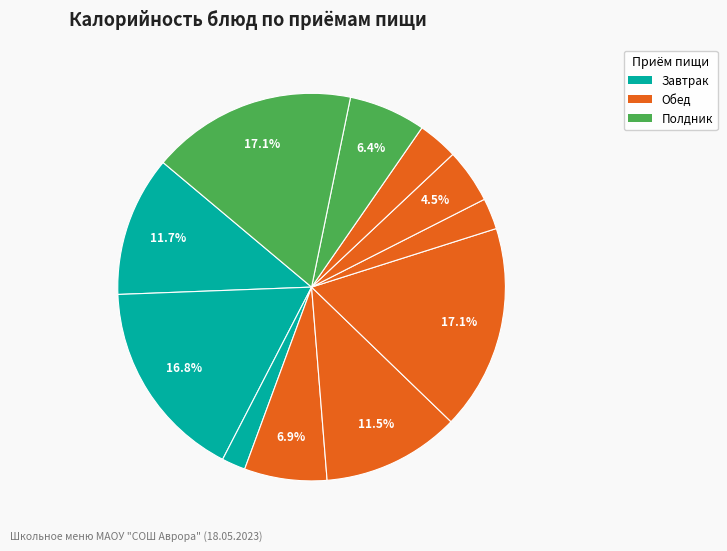

How many segments does this pie chart have?

11